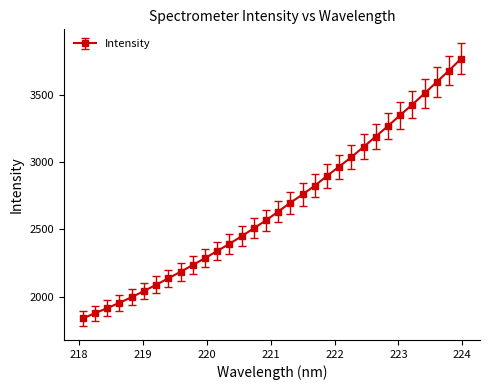

How many values are below 2631?

16